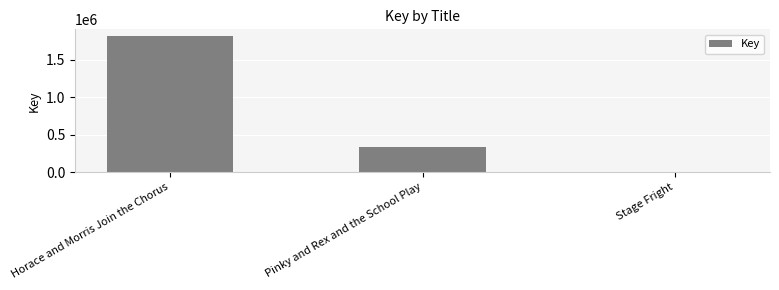

What is the label of the 3rd bar from the left?

Stage Fright